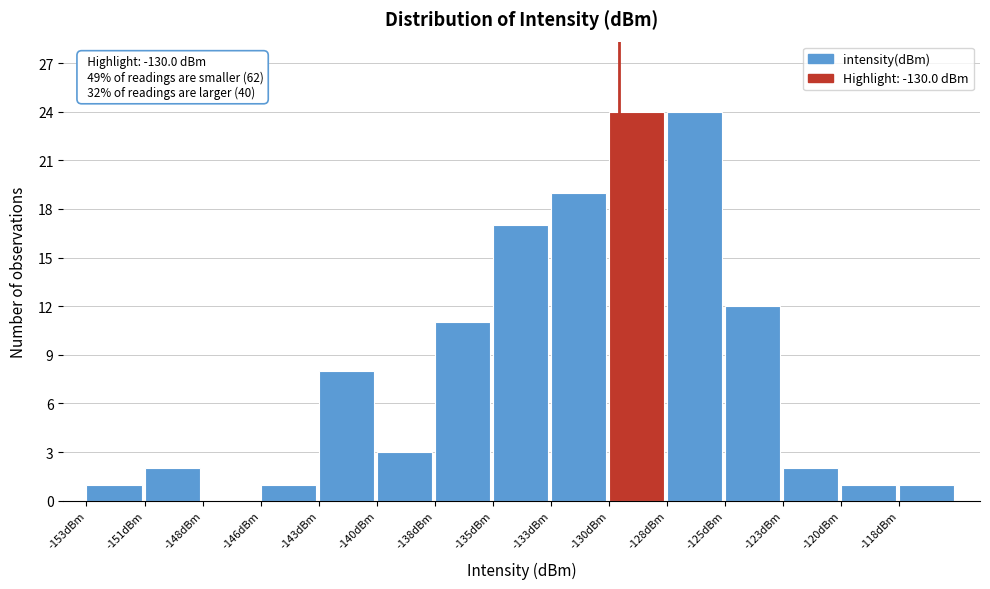

Reading right to left, what are all the values shown in this chart?

-118dBm=1	-120dBm=1	-123dBm=2	-125dBm=12	-128dBm=24	-130dBm=24	-133dBm=19	-135dBm=17	-138dBm=11	-140dBm=3	-143dBm=8	-146dBm=1	-148dBm=0	-151dBm=2	-153dBm=1